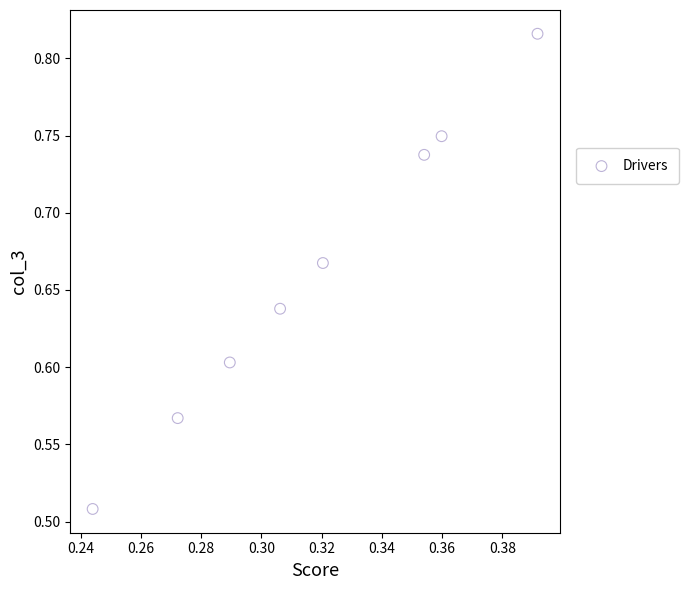

What is the range of Y values (max minus min)?

0.3